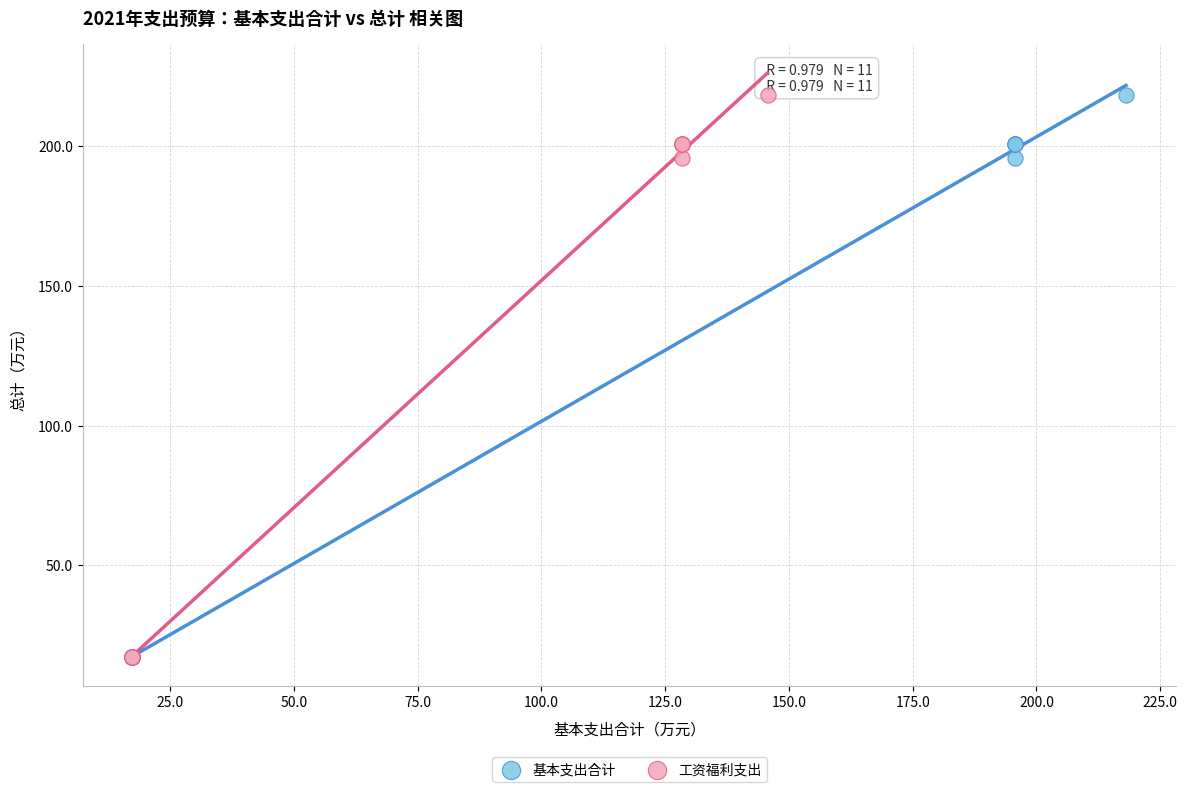

What are all the series names shown in the legend?

基本支出合计, 工资福利支出